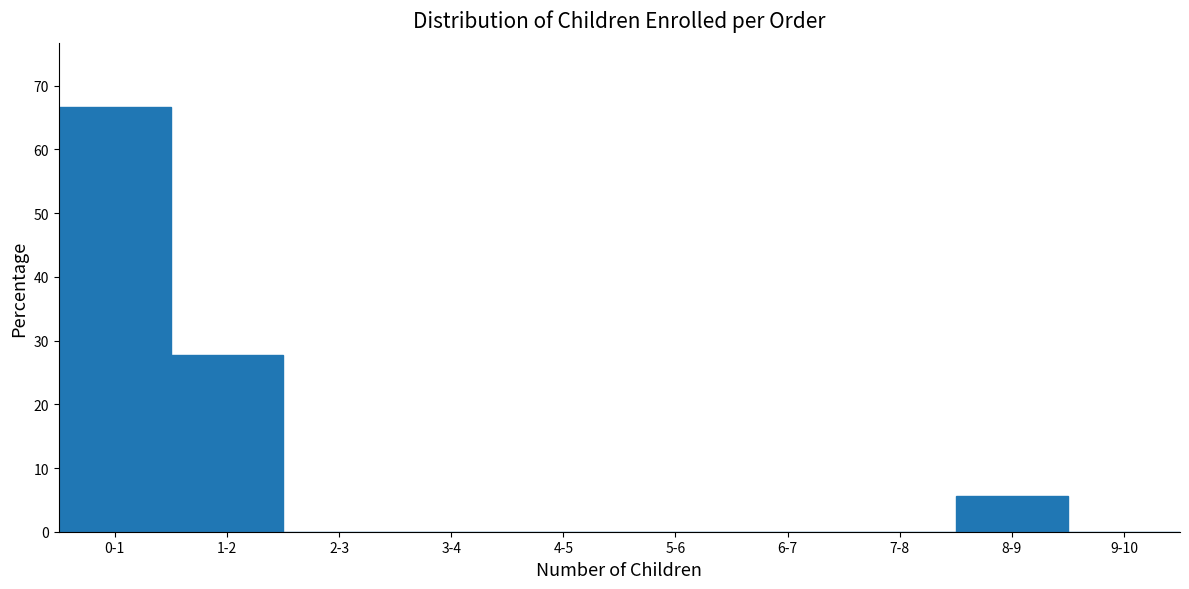

Reading left to right, extract all data points from this chart.

0-1=66.7	1-2=27.8	2-3=0.0	3-4=0.0	4-5=0.0	5-6=0.0	6-7=0.0	7-8=0.0	8-9=5.6	9-10=0.0